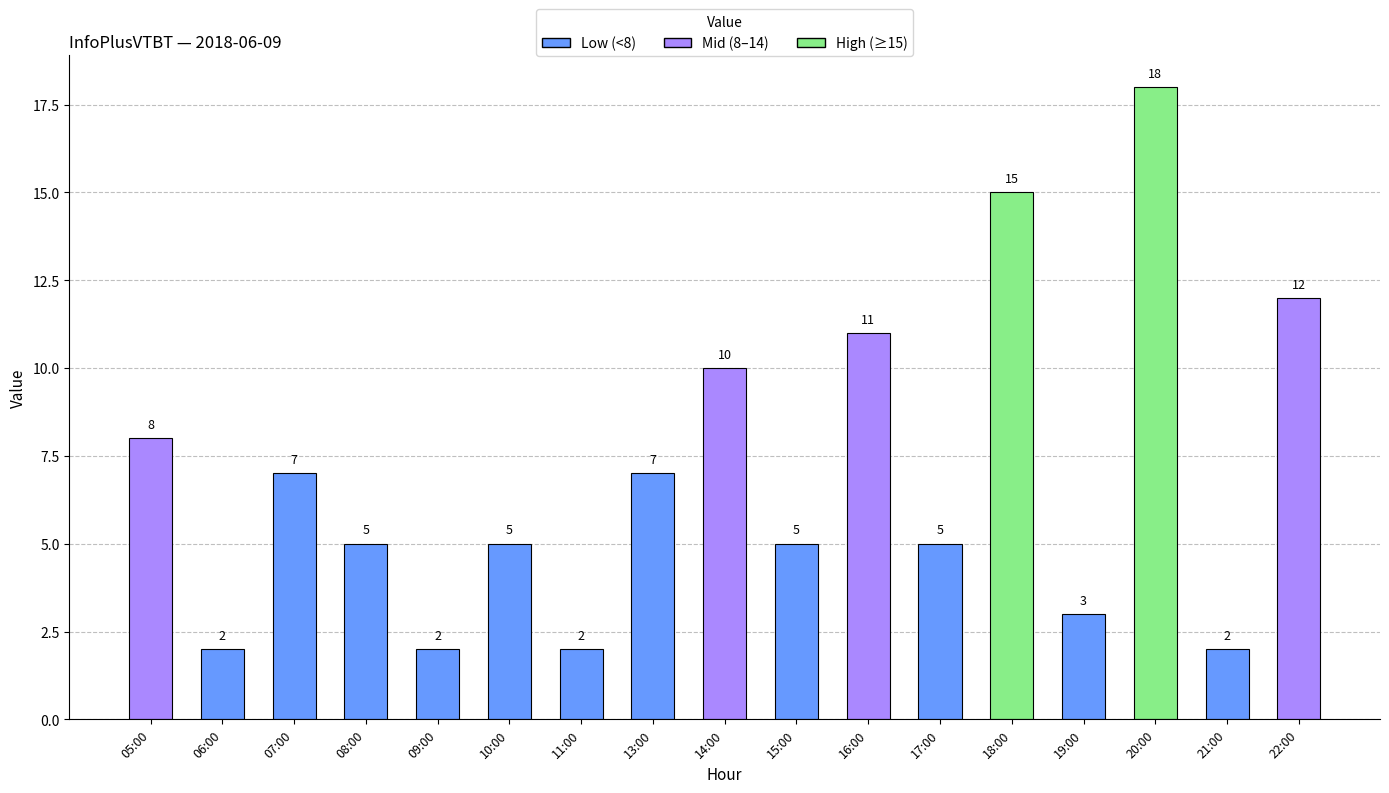

Reading right to left, what are all the values shown in this chart?

22:00=12	21:00=2	20:00=18	19:00=3	18:00=15	17:00=5	16:00=11	15:00=5	14:00=10	13:00=7	11:00=2	10:00=5	09:00=2	08:00=5	07:00=7	06:00=2	05:00=8